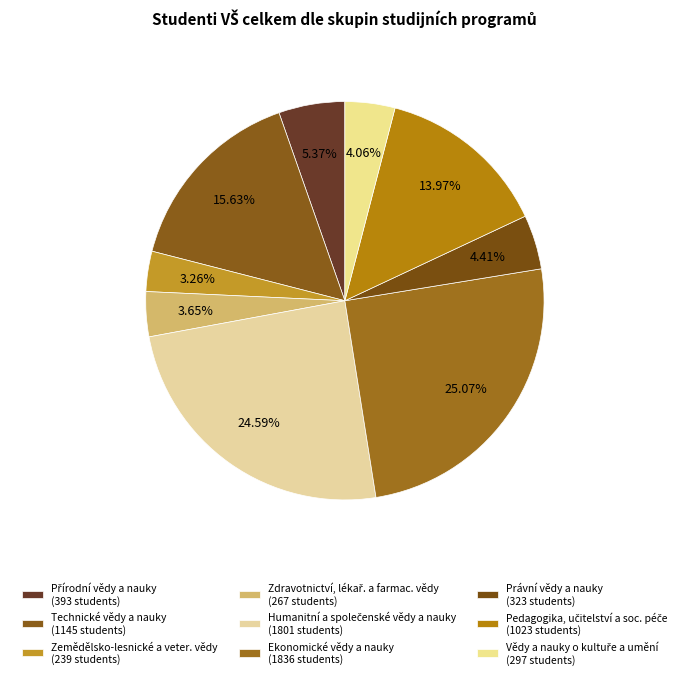

Is there a majority slice in this chart?

No